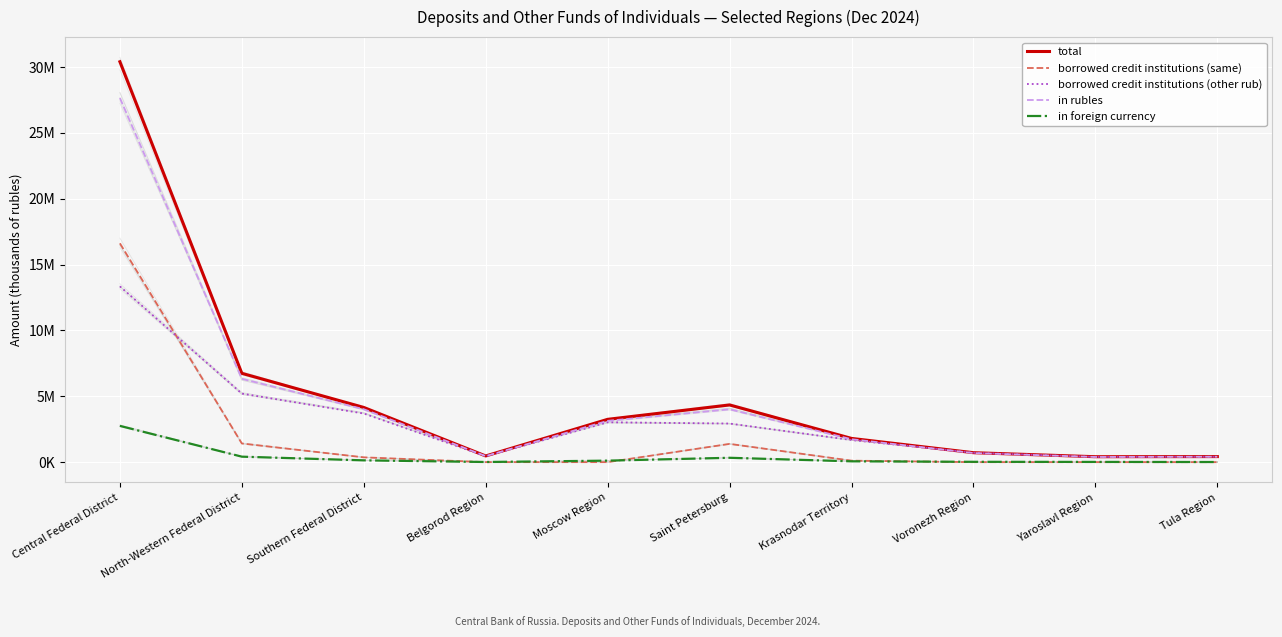

List the series in order of their peak value, highest first.

total, in rubles, borrowed credit institutions (same), borrowed credit institutions (other rub), in foreign currency